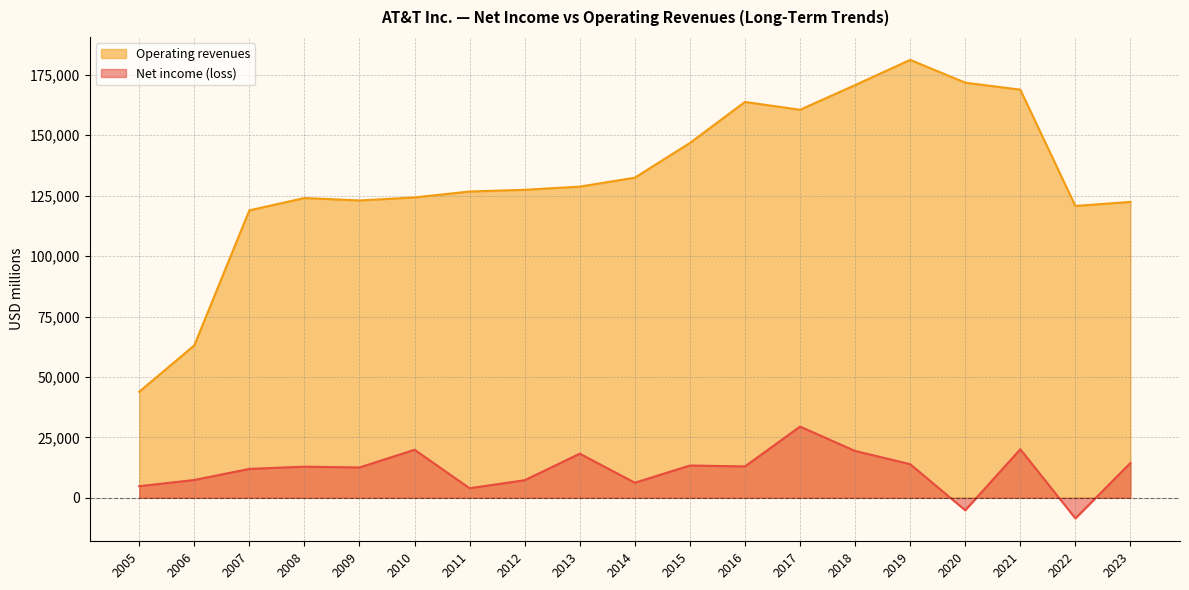

In Operating revenues, how many points are lower than both neighbors (excluding endpoints)?

3